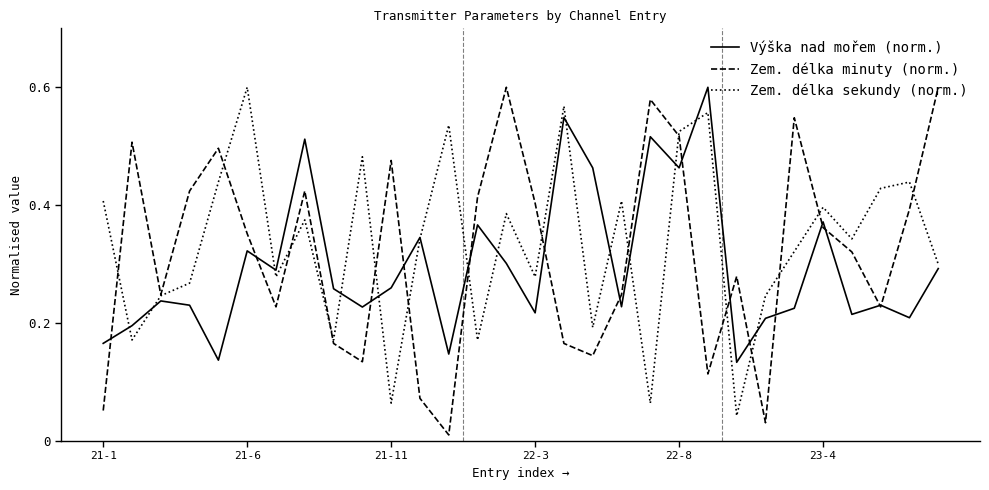

Which series has the largest range (max minus min)?

Zem. délka minuty (norm.)